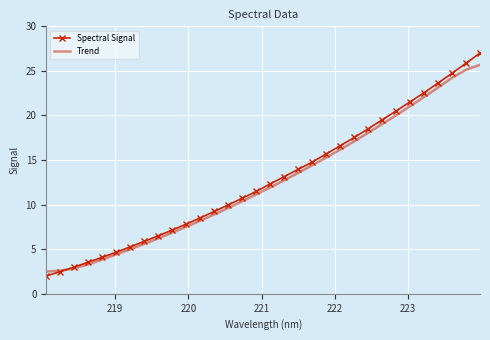

Rank the series by their average value, from highest to lowest.

Spectral Signal, Trend